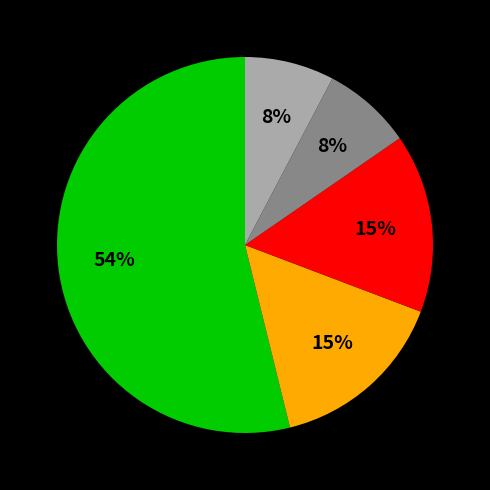

To the nearest percent, what is the average slice percentage?

20%